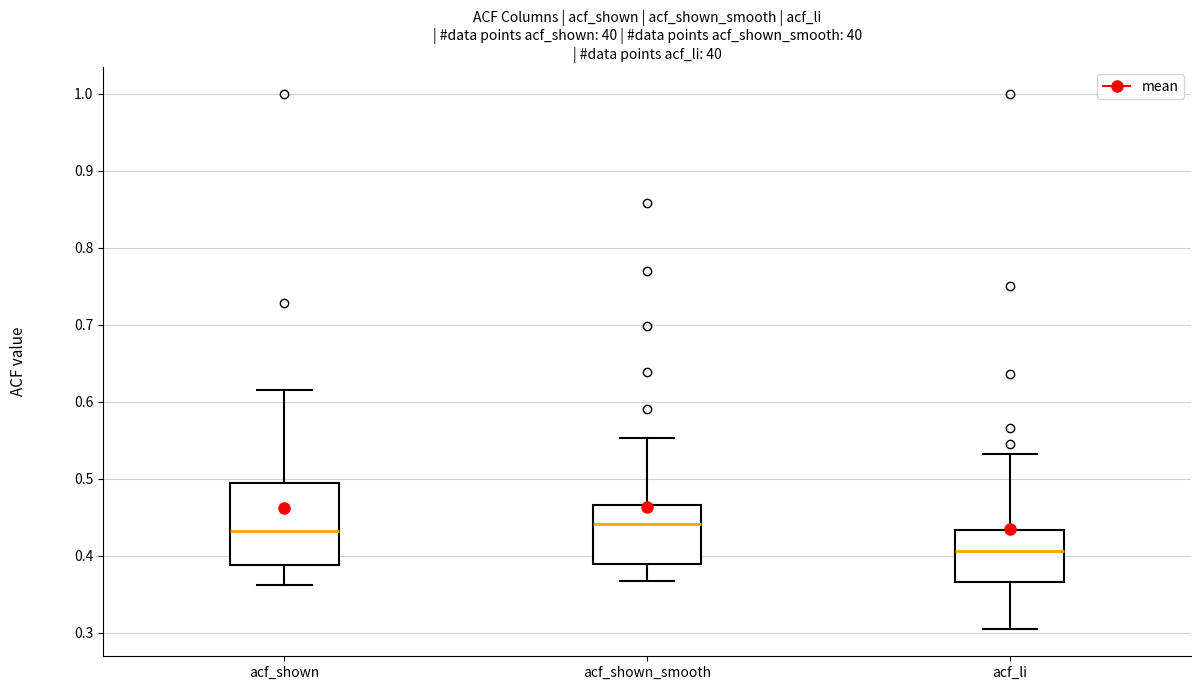

Reading left to right, transcribe this box plot: for each box, give where its median line is, the range the box spans, and where its two whiskers end, as read against the y-axis. The values are not printed on the chart, so give them approximately, as read against the axis.

acf_shown: median 0.43, box 0.39 to 0.49, whiskers 0.36 to 0.62
acf_shown_smooth: median 0.44, box 0.39 to 0.47, whiskers 0.37 to 0.55
acf_li: median 0.41, box 0.37 to 0.43, whiskers 0.30 to 0.53